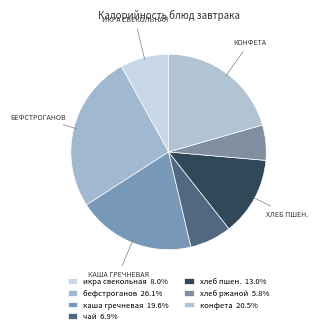

To the nearest percent, what is the average slice percentage?

14%